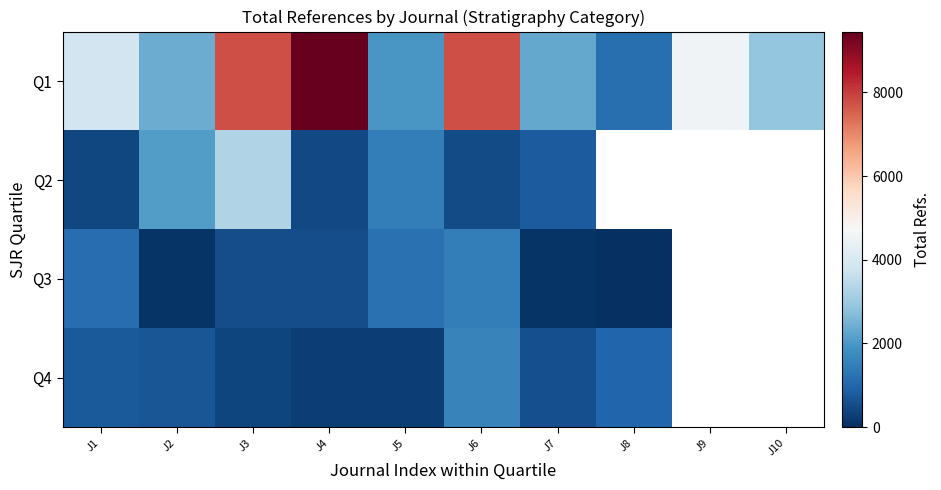

Which series has the largest total across all categories?

Q1